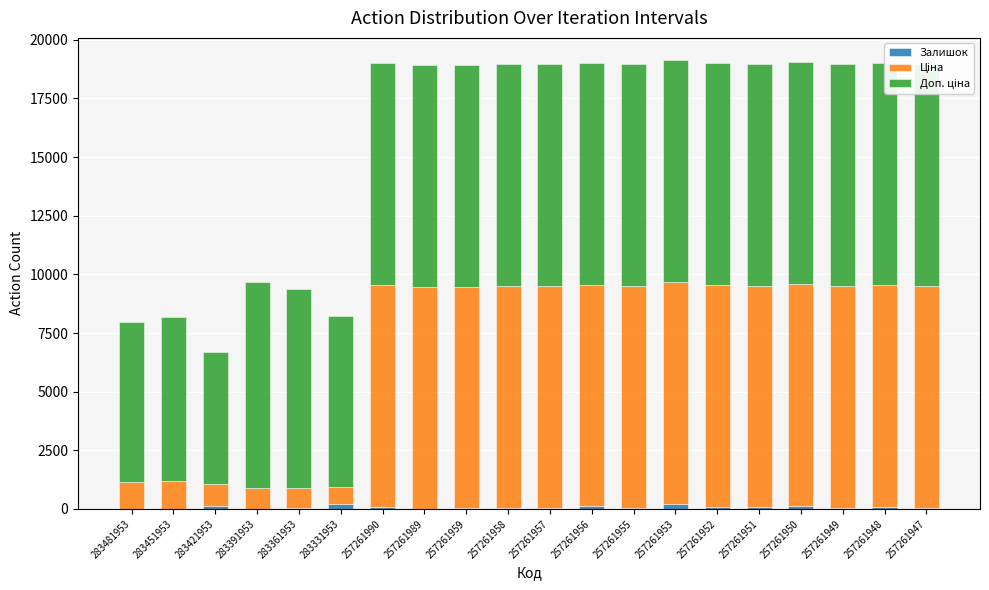

What is the value of the Доп. ціна bar at the 7th from the left?

9458.9